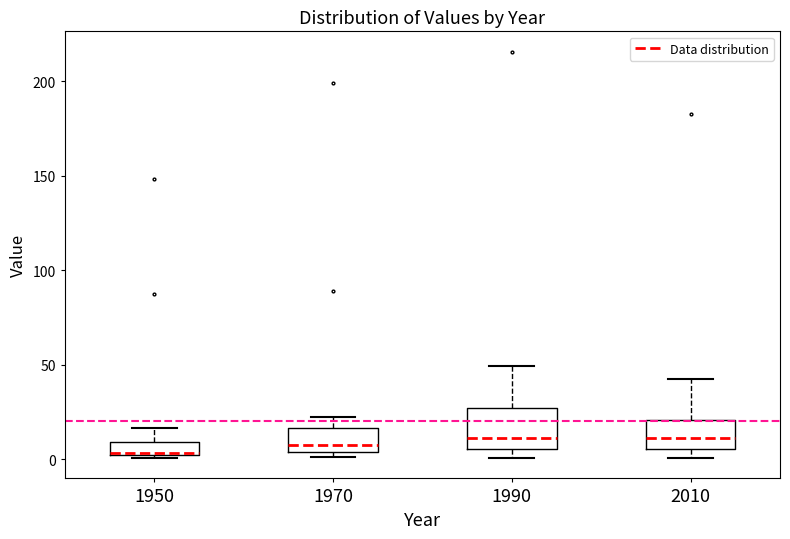

Which box is the tallest, from its lower edge to its upper edge?

1990